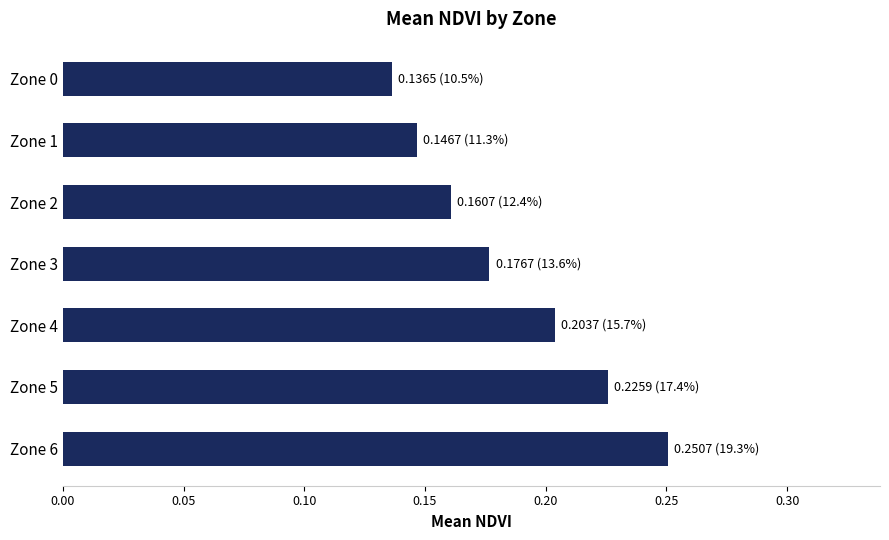

What is the change in value from Zone 0 to Zone 5?

+0.1